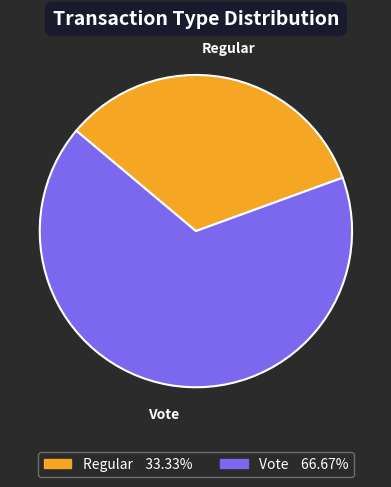

Is it true that Vote is 67% of the pie?

True